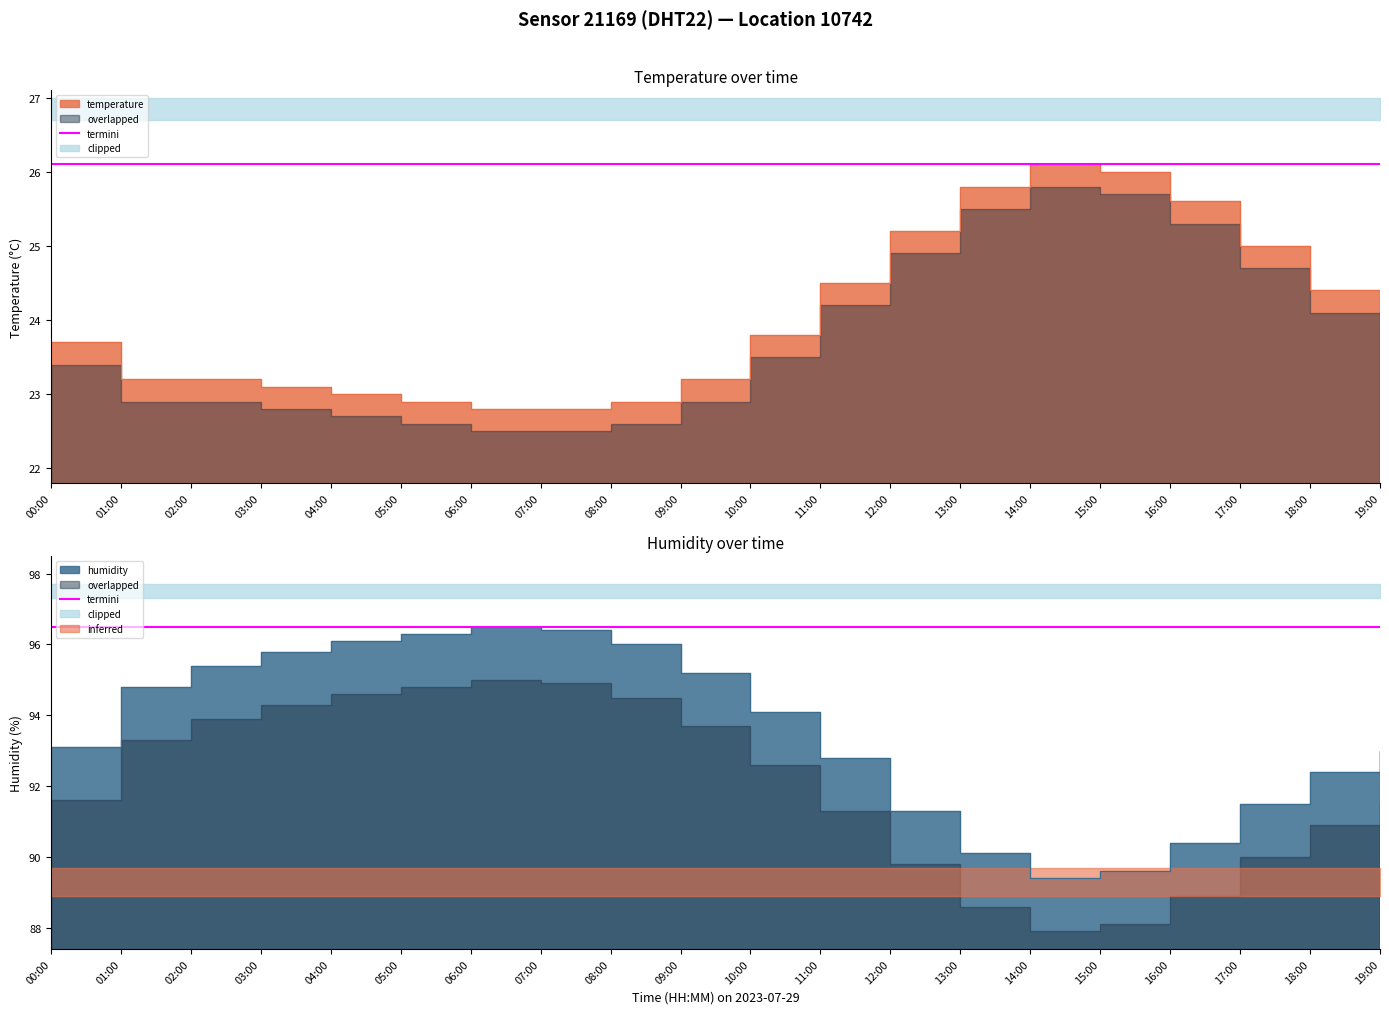

What is the label of the 19th point from the right?

01:00